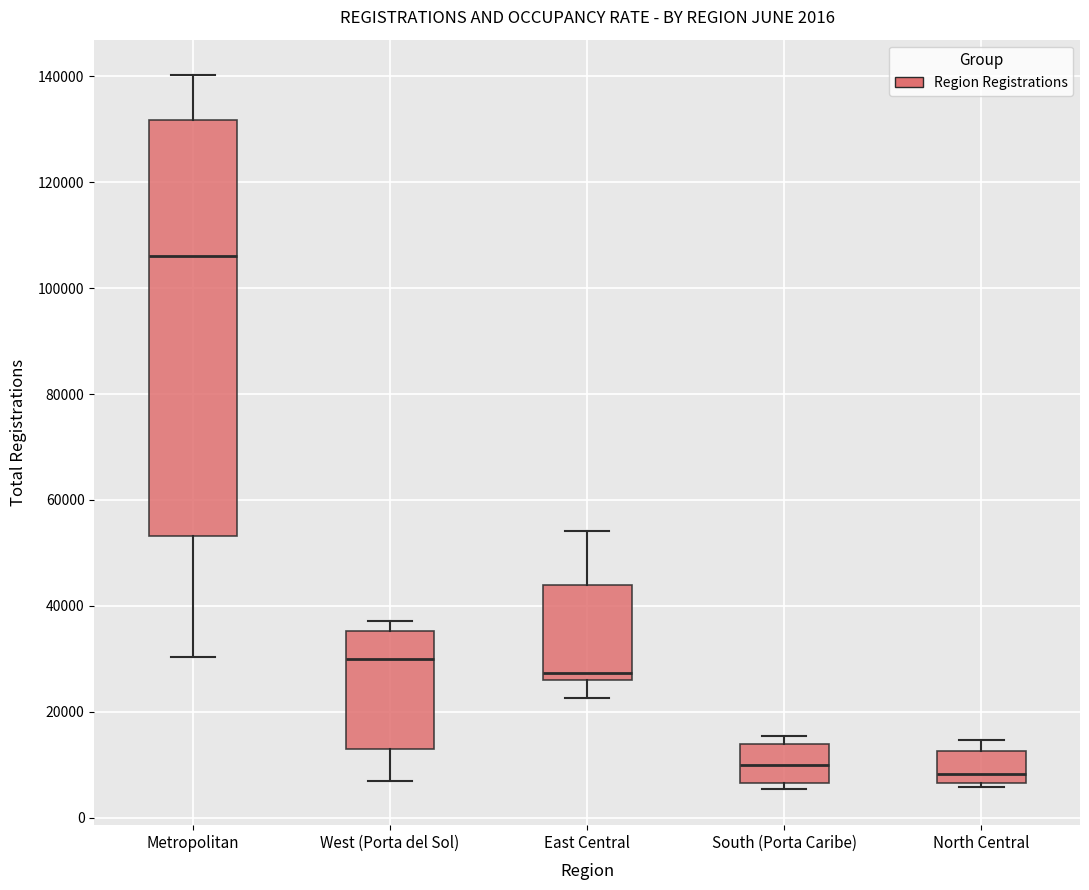

Which box is the tallest, from its lower edge to its upper edge?

Metropolitan